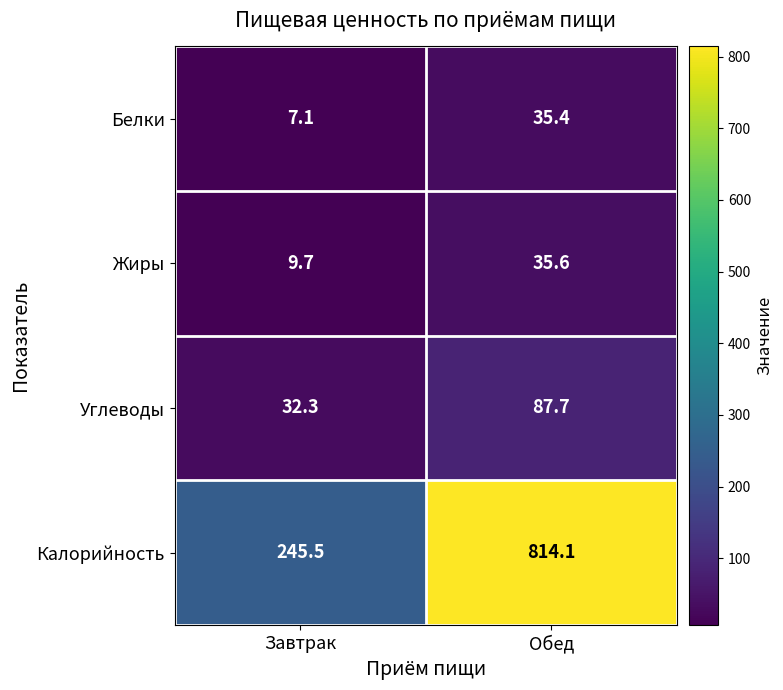

What is the spread (max minus min) of values at Обед?

778.7